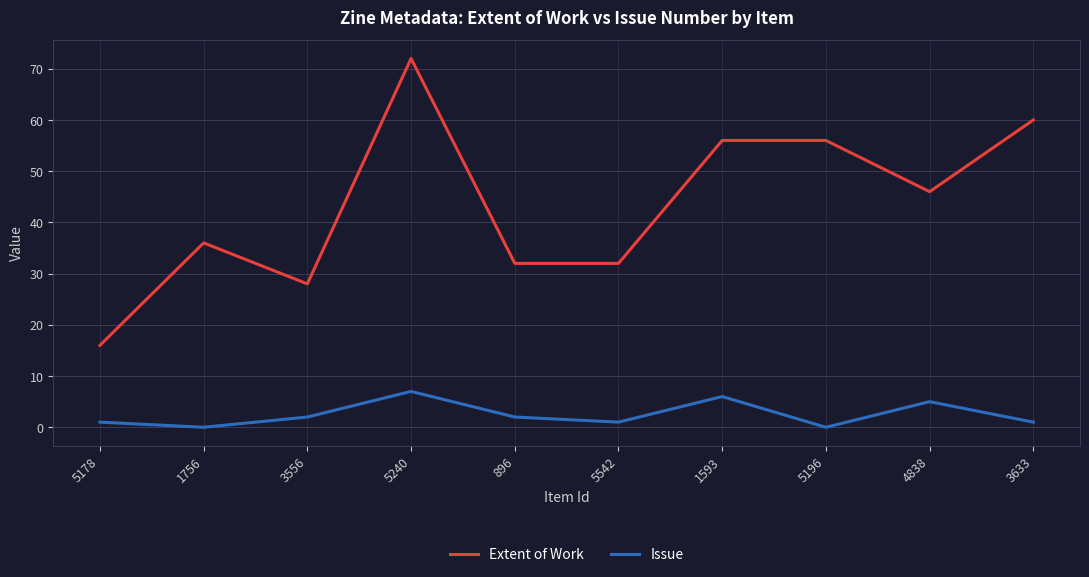

What is the difference between the Extent of Work values at 896 and 5178?

16